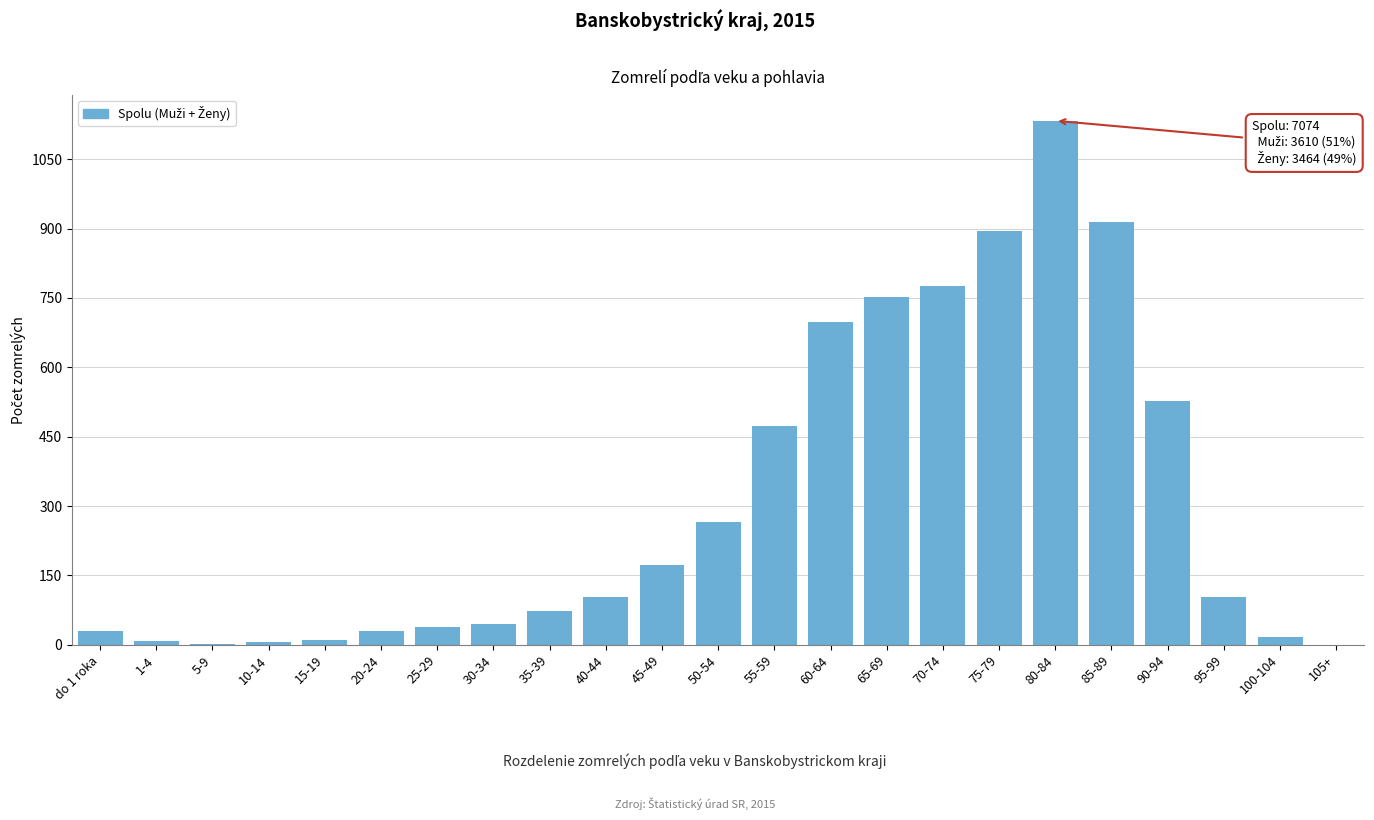

Where is the data nearest to the value 566?

90-94